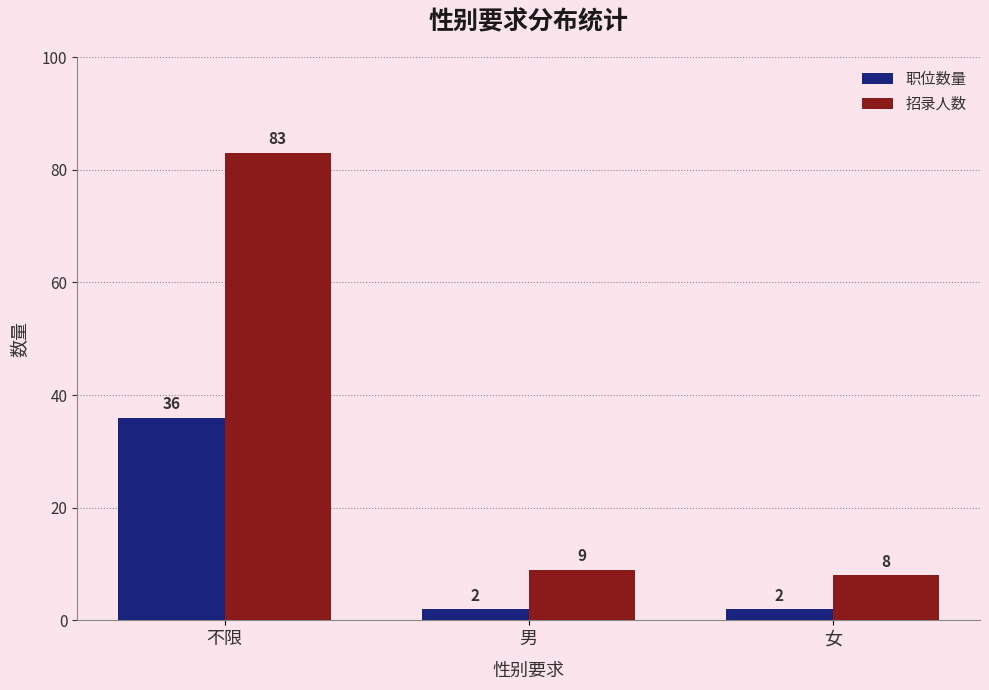

List the series in order of their peak value, highest first.

招录人数, 职位数量